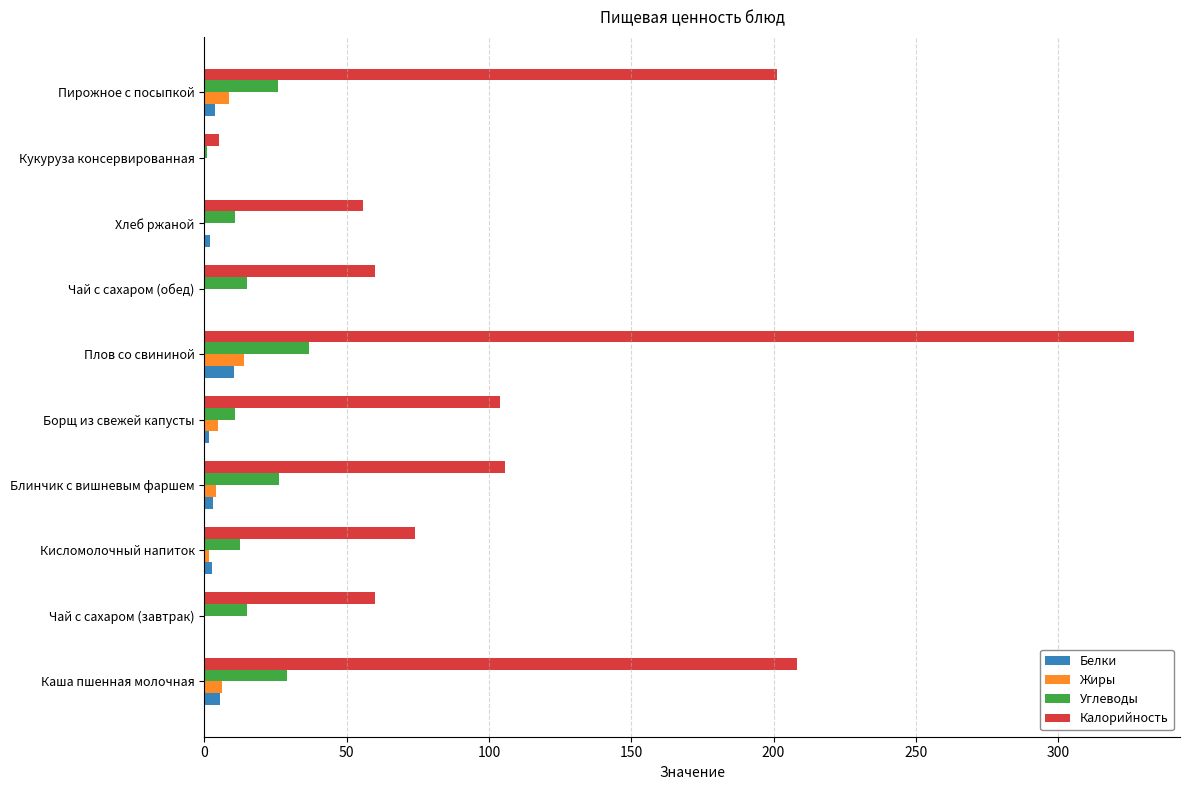

How many series are shown in this chart?

4